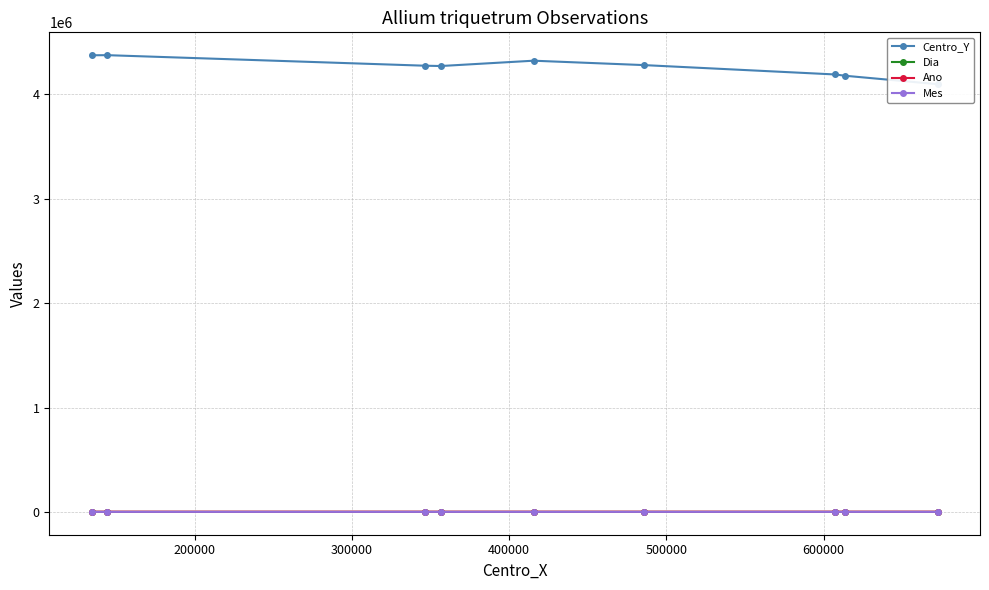

True or false: Ano and Mes intersect in this chart.

False